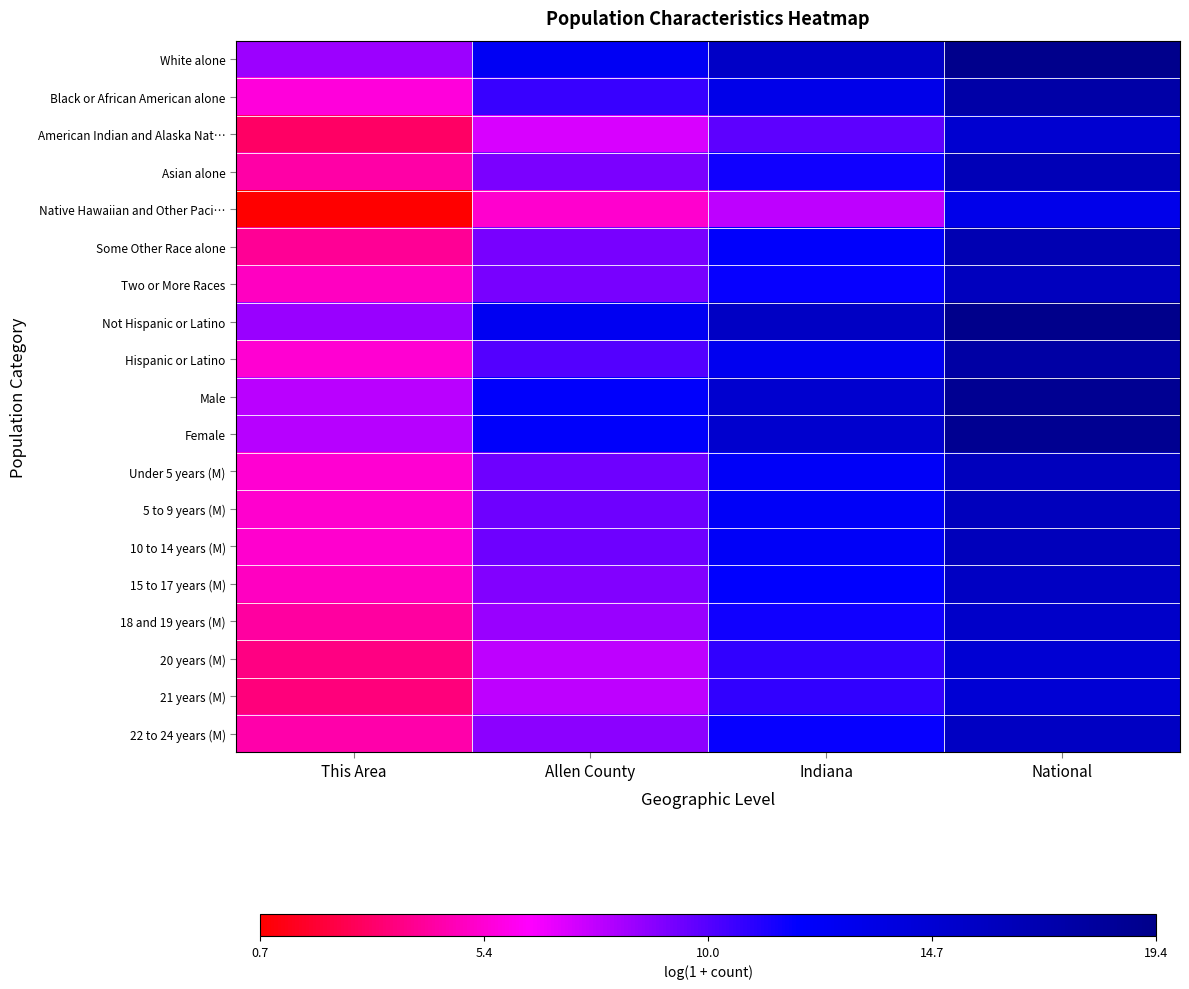

Count the number of categories in the chart.

4